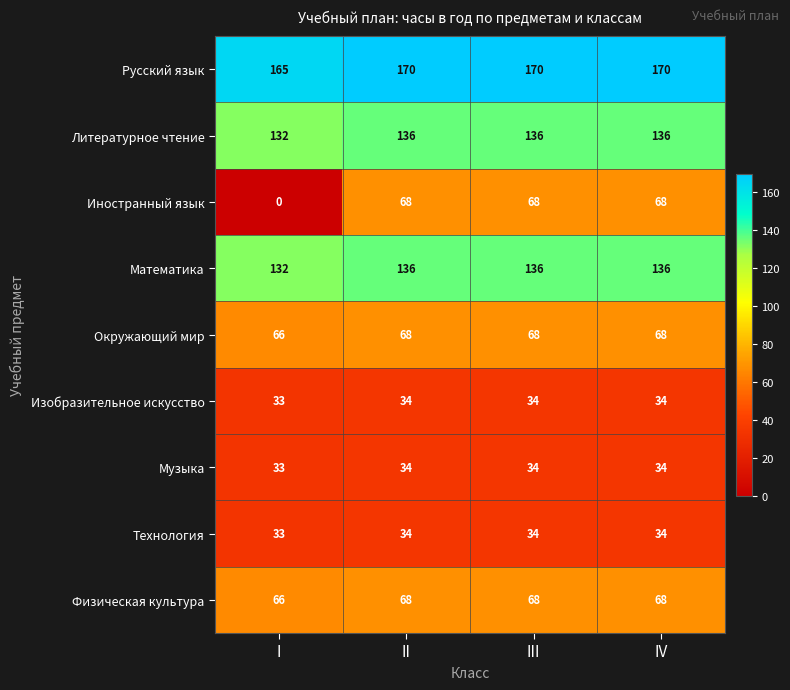

What is the spread (max minus min) of values at I?

165